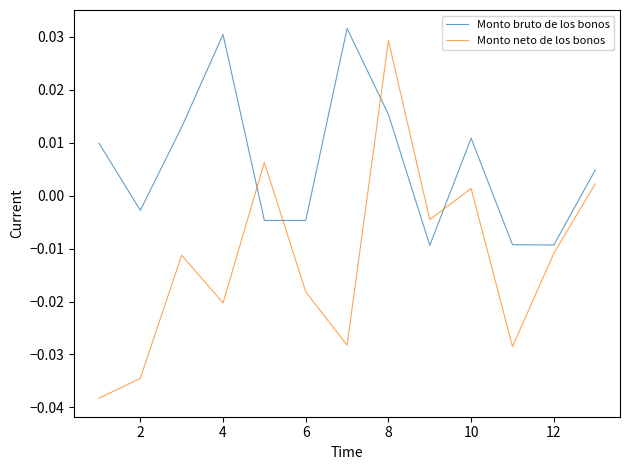

Rank the series by their average value, from lowest to highest.

Monto neto de los bonos, Monto bruto de los bonos